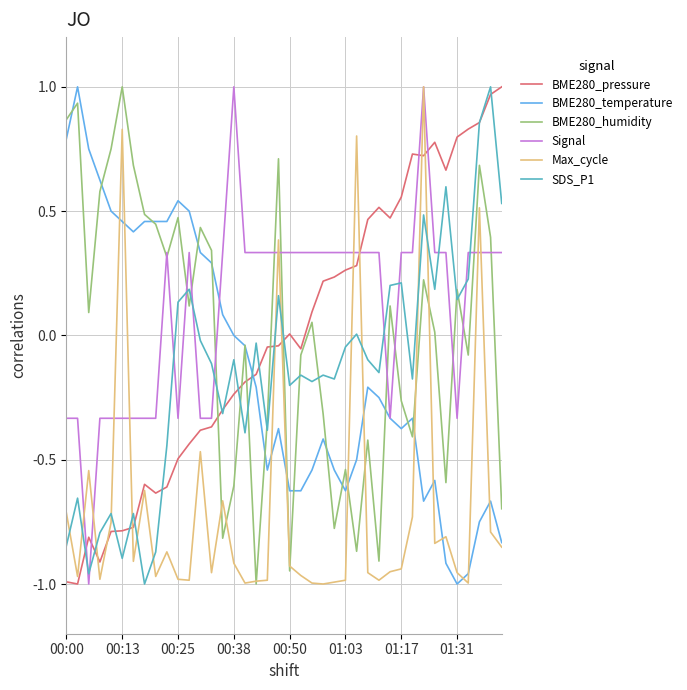

Which series has the largest total across all categories?

Signal